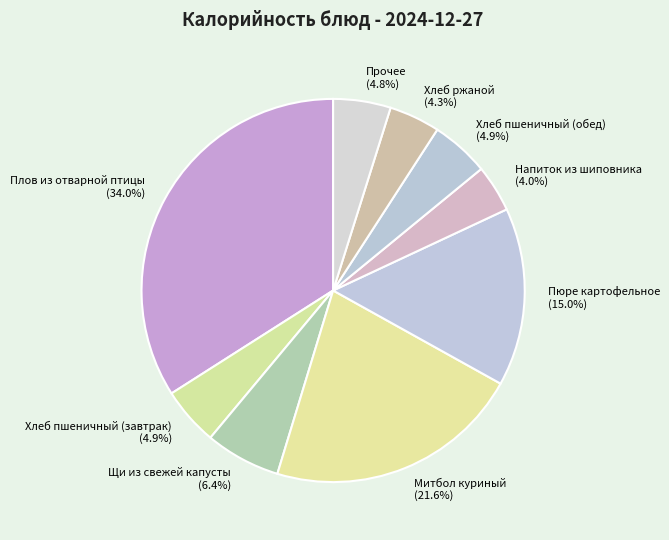

Which has a higher value, Хлеб пшеничный (завтрак) or Хлеб ржаной?

Хлеб пшеничный (завтрак)